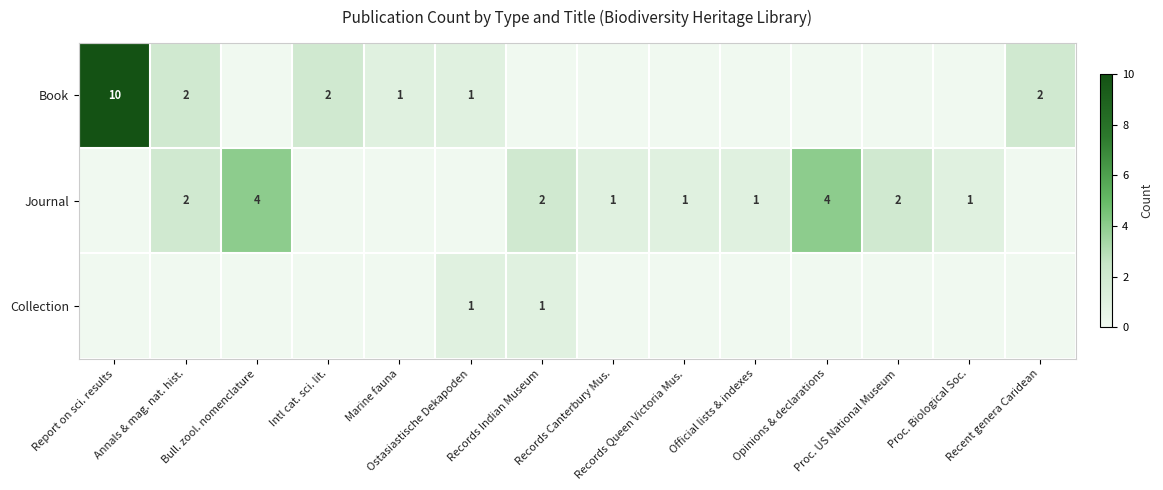

What is the spread (max minus min) of values at Annals & mag. nat. hist.?

2